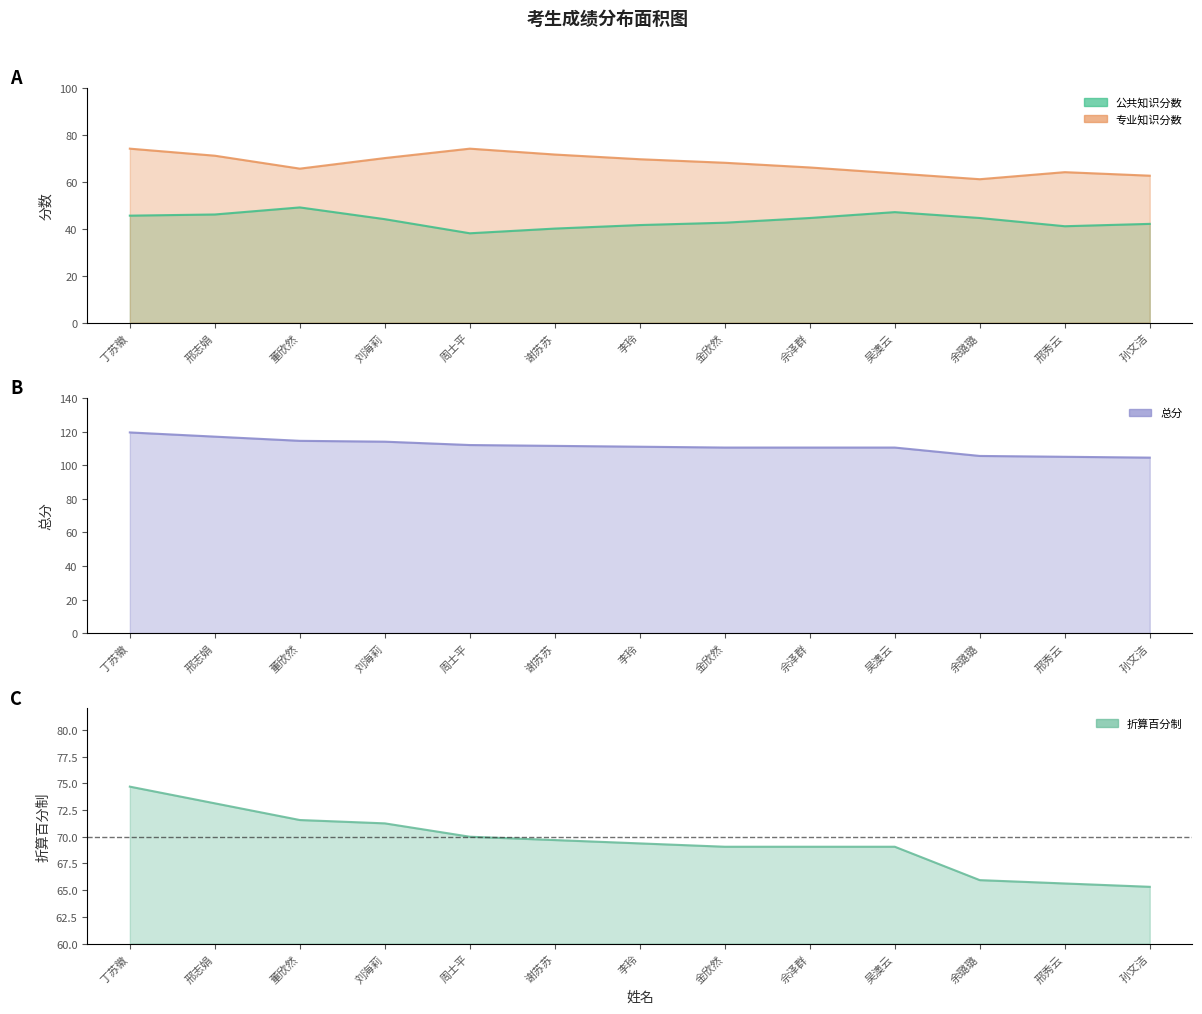

Does the chart have visible grid lines?

No